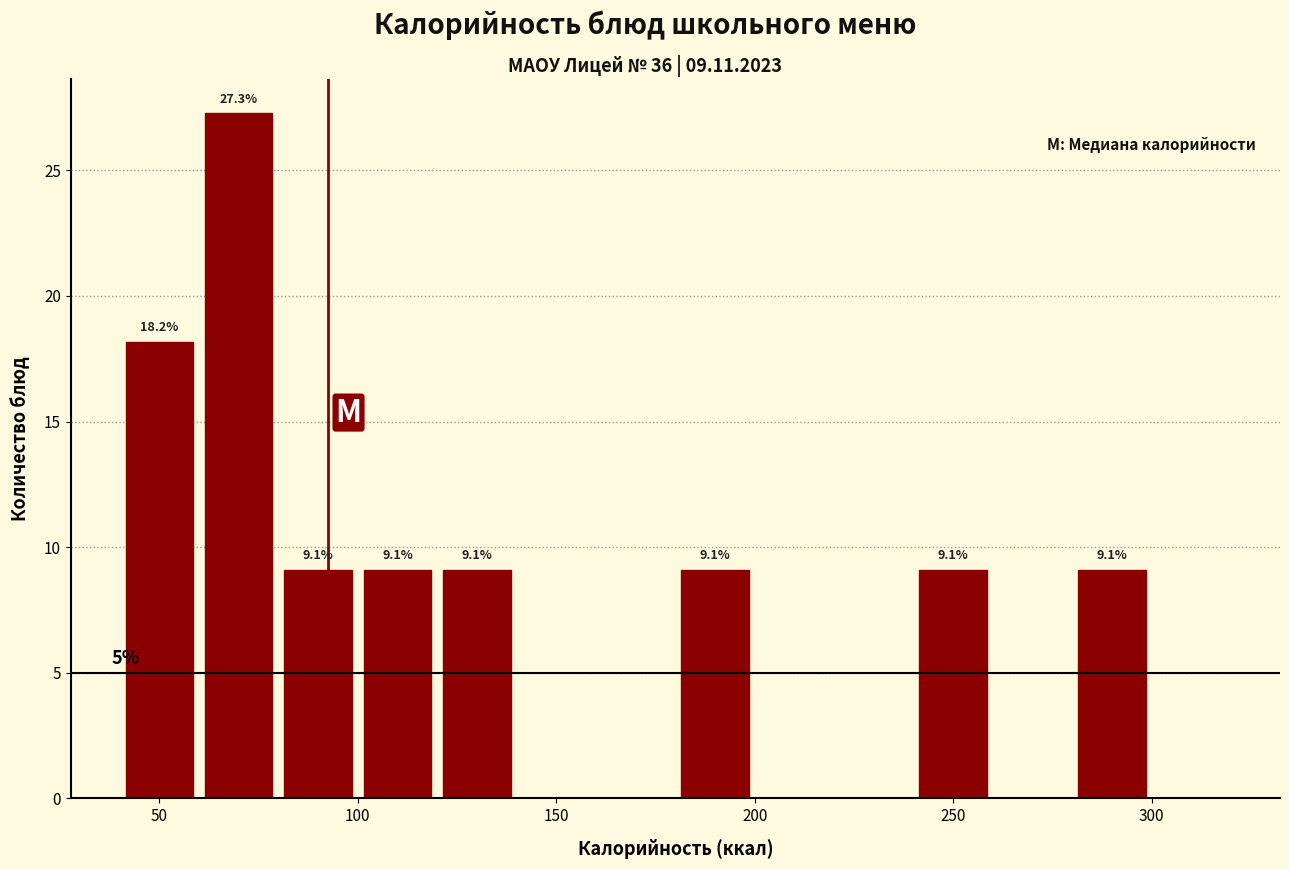

Over which range of the x-axis is the bar tallest?

60 to 80